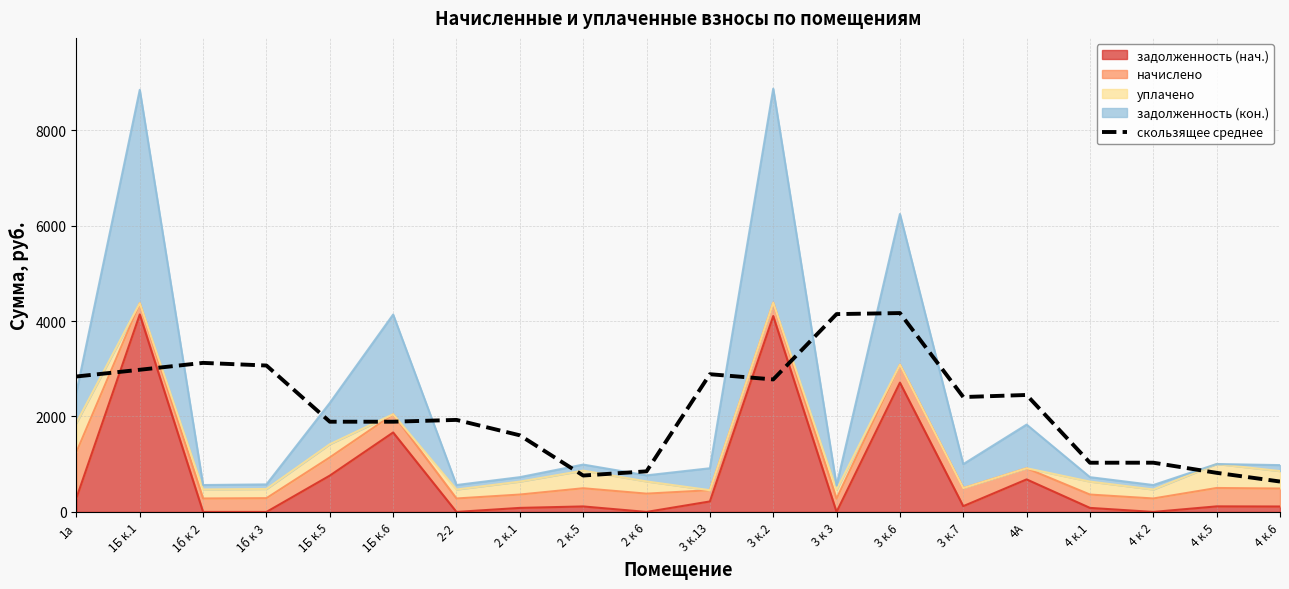

List the labels in order of value, smallest first.

4 к.6, 2 к.5, 4 к.5, 2 к 6, 4 к.1, 4 к 2, 2 к.1, 1Б к.5, 1Б к.6, 2-2, 3 к.7, 4А, 3 к.2, 1а, 3 к.13, 1Б к.1, 1б к 3, 1б к 2, 3 к 3, 3 к.6